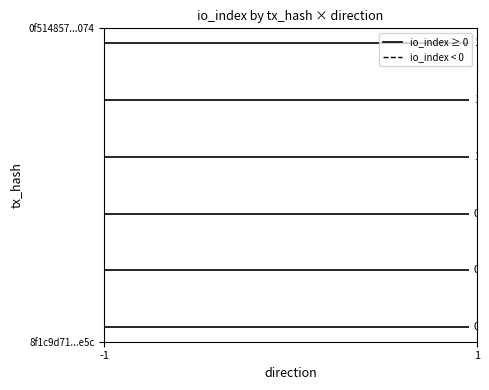

What is the minimum value shown in the chart?

-1